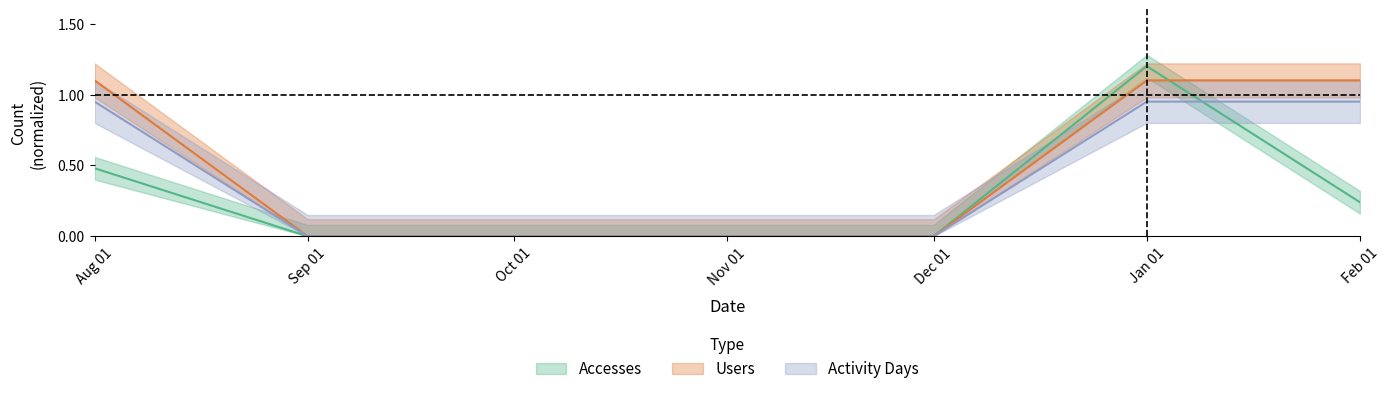

At how many categories does at least one series exceed 0?

3